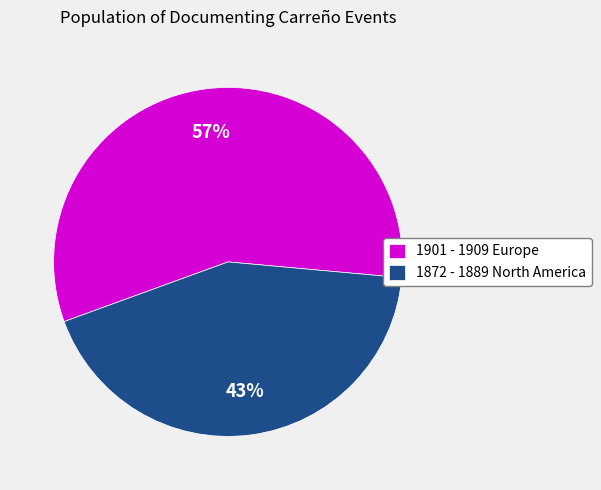

Which category has the smallest portion of the pie?

1872 - 1889 North America